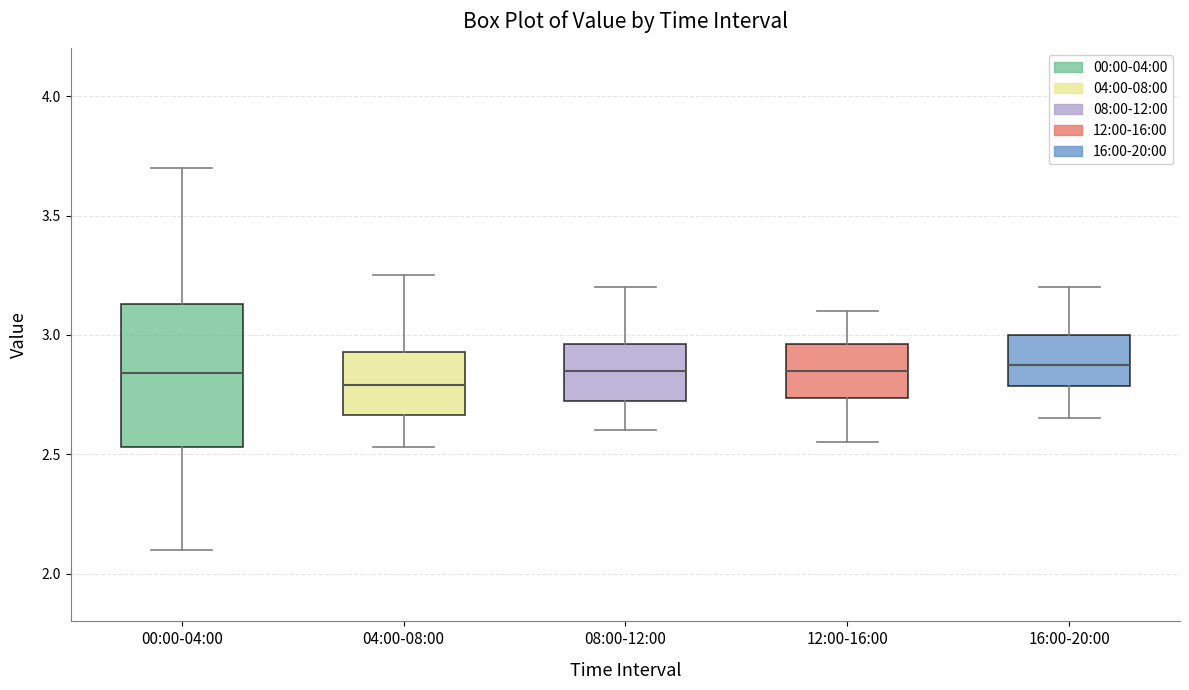

Where does the upper whisker of the box for 00:00-04:00 end on the y-axis? The values are not printed on the chart, so give them approximately, as read against the axis.

3.70